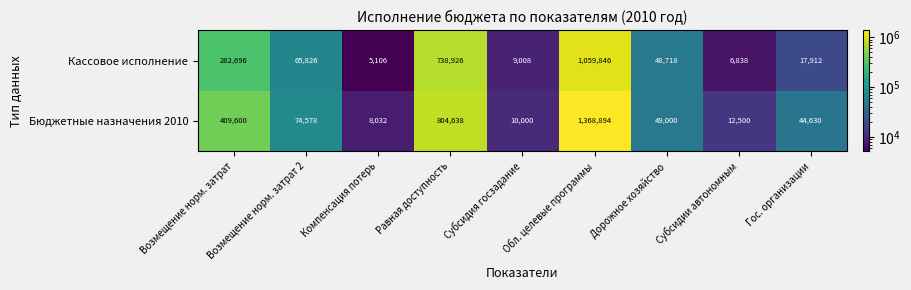

What is the minimum value shown in the chart?

5106